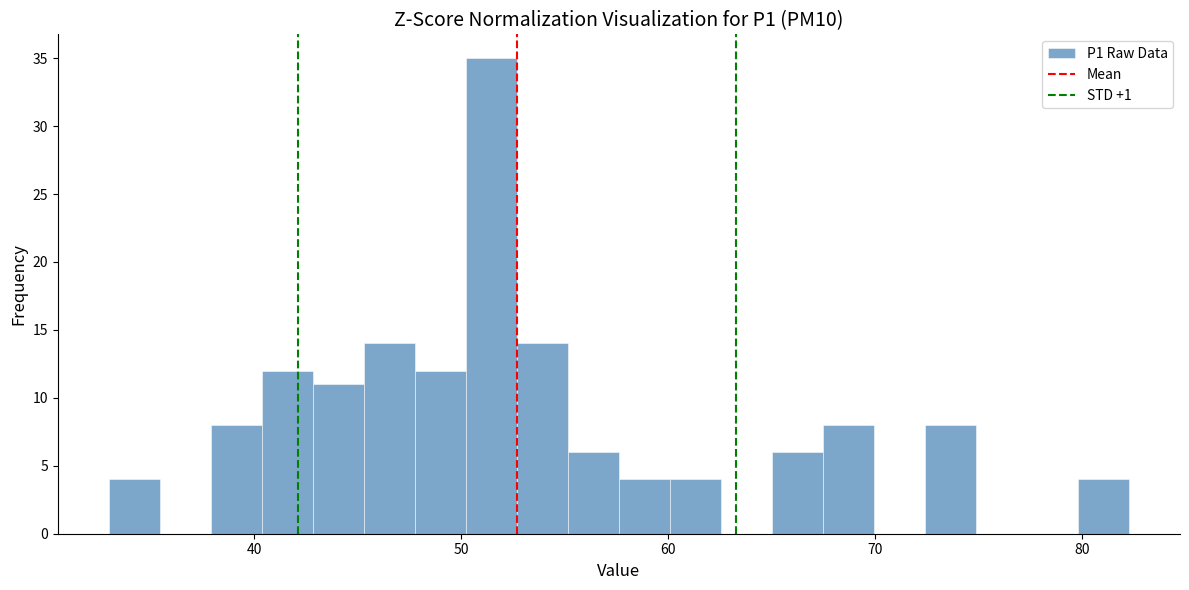

Around what value on the x-axis is the tallest bar? Give the approximate position of its centre, as read against the axis.

51